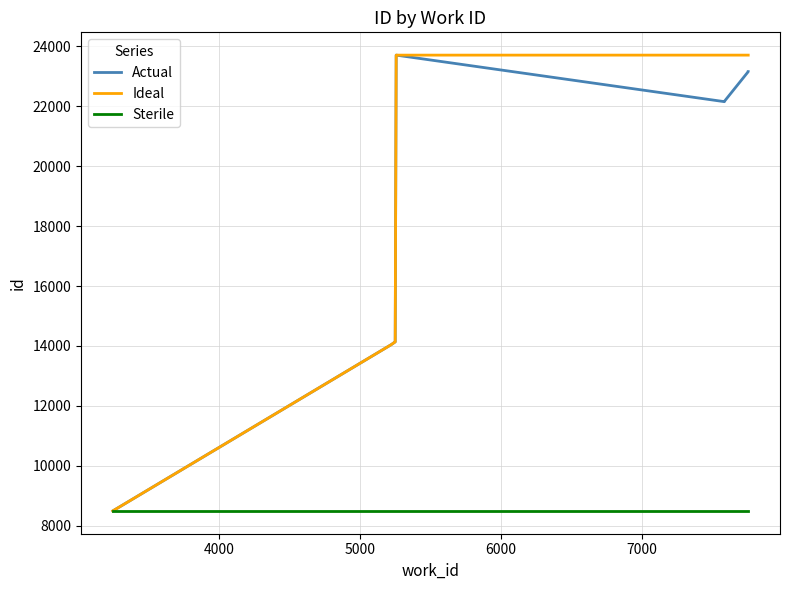

True or false: Ideal and Sterile intersect in this chart.

False